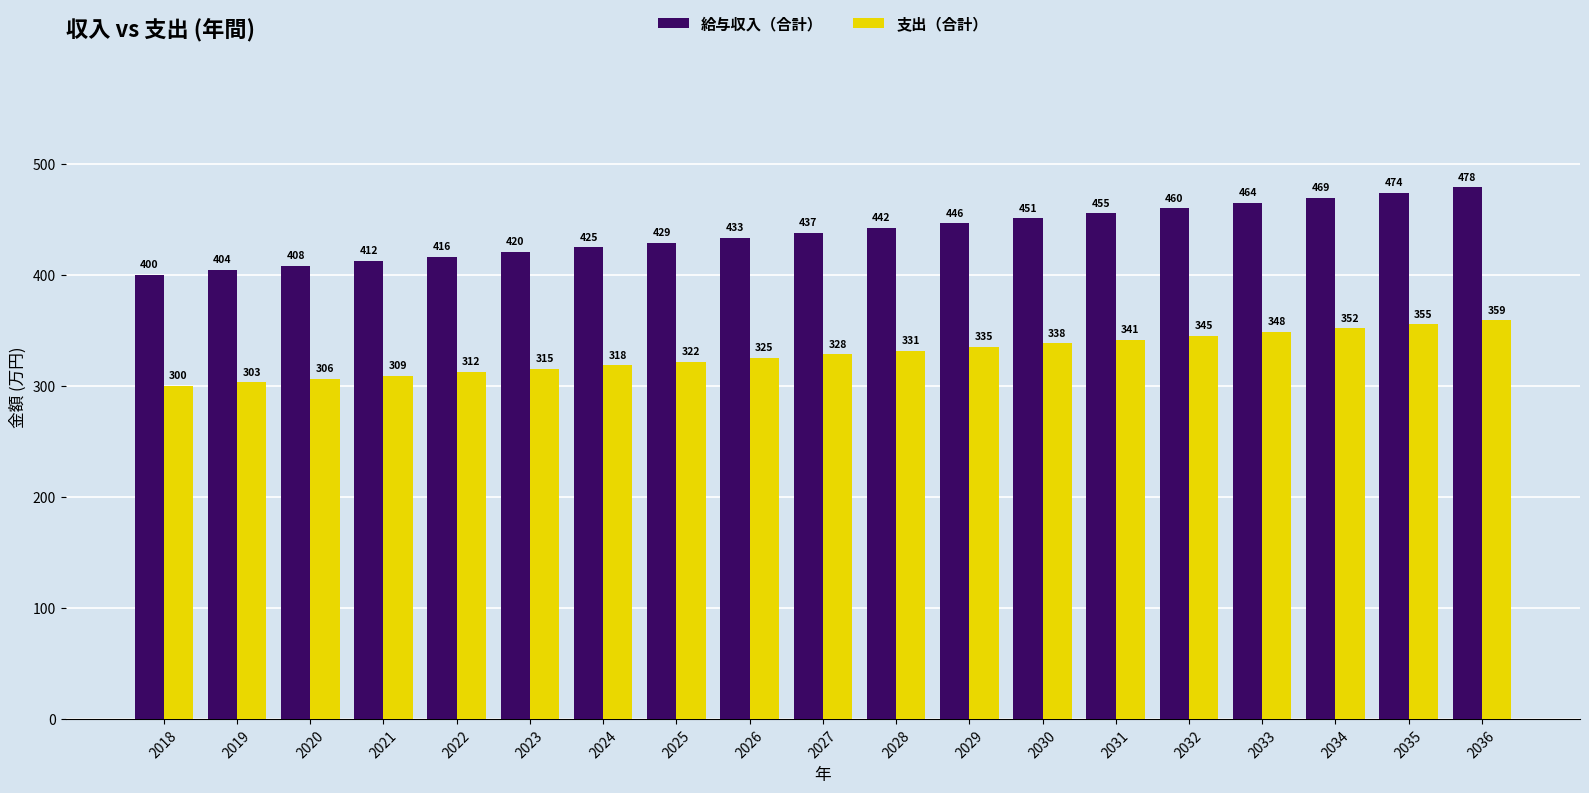

What is the highest value of the 給与収入（合計） series?

478.5